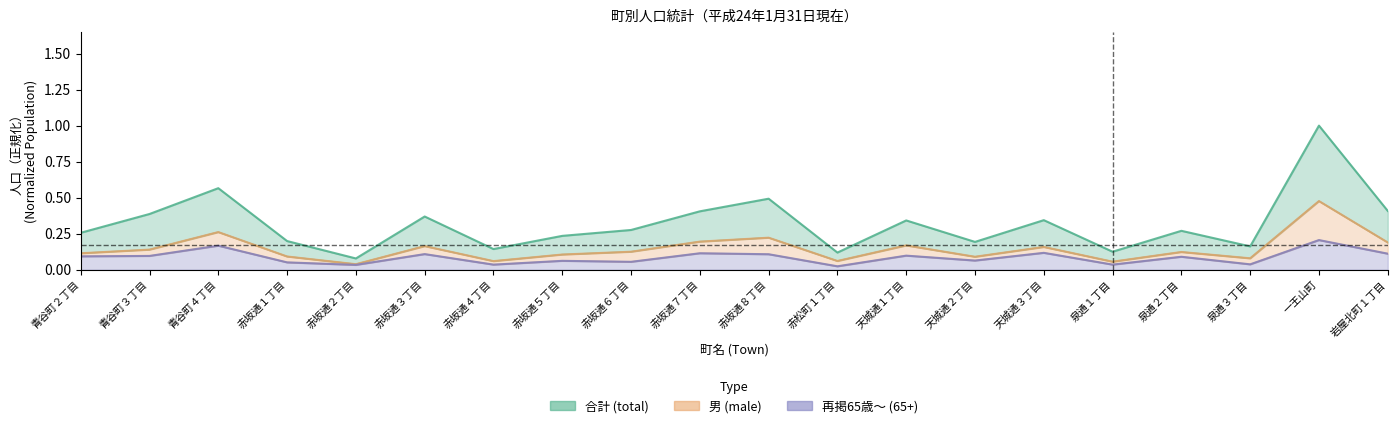

Where is the first local minimum for 女 (female)?

赤坂通２丁目